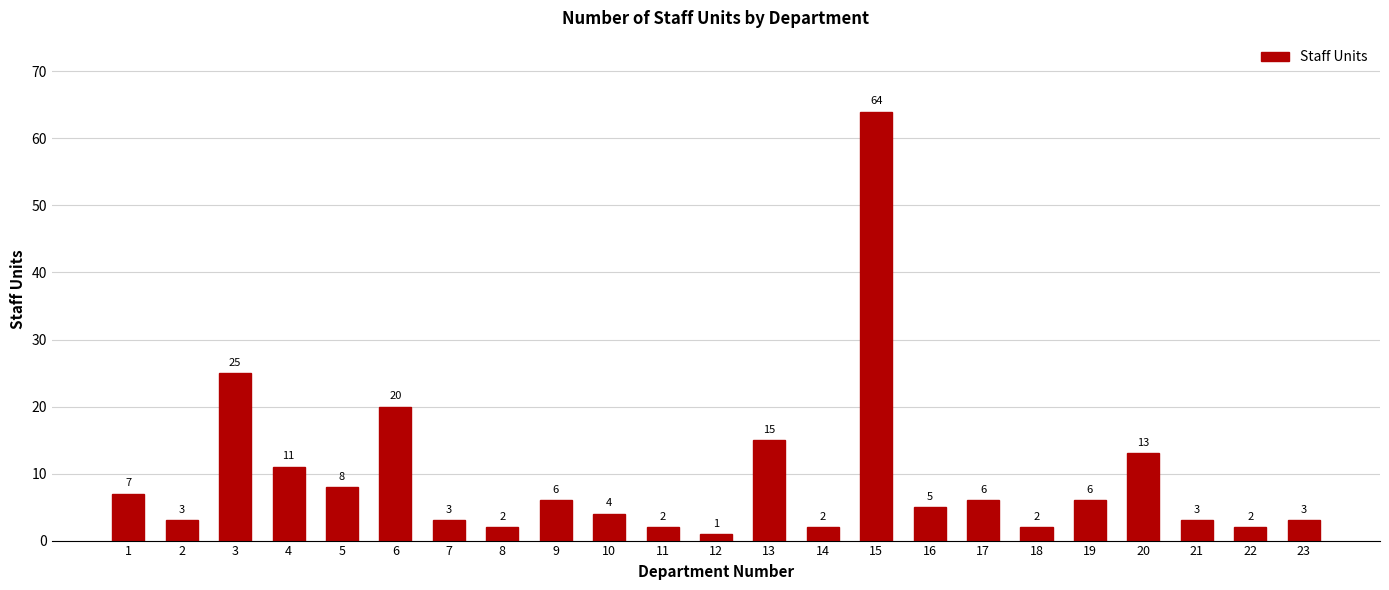

Where does the data first go above 5?

1